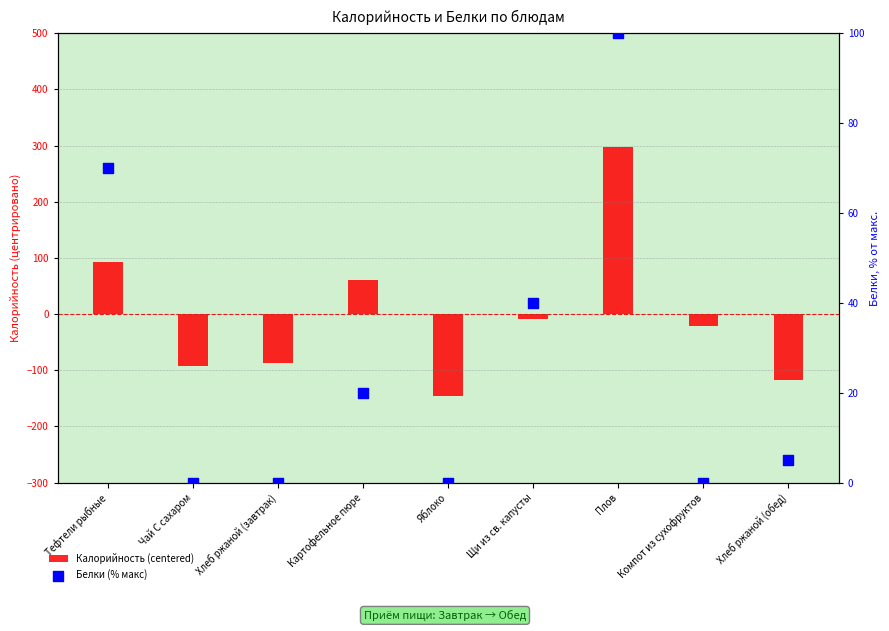

Is the value of Белки (% макс) at Хлеб ржаной (обед) greater than the value of Калорийность (centered) at Хлеб ржаной (обед)?

Yes